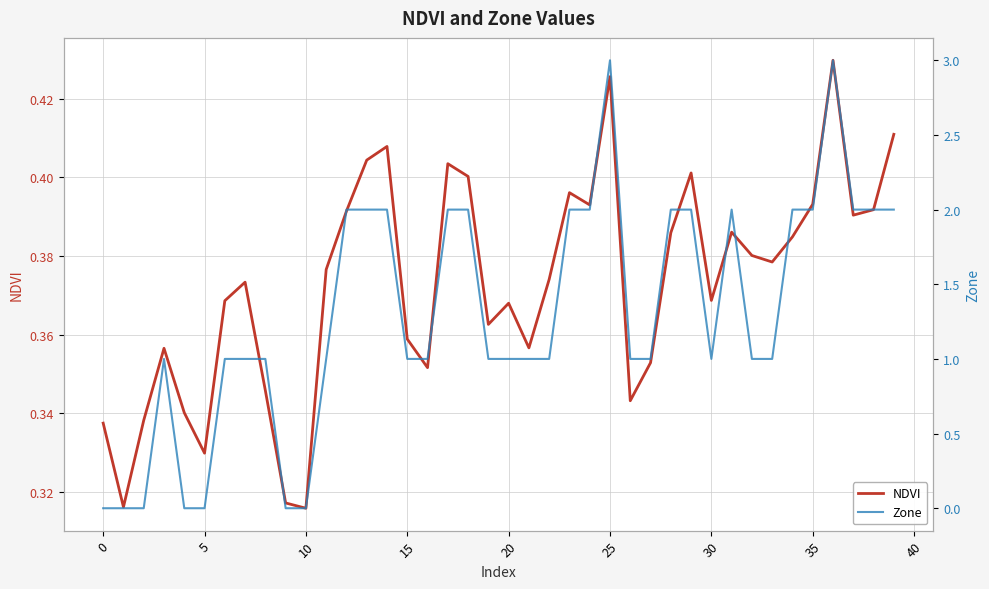

What is the spread (max minus min) of values at 29?

1.6